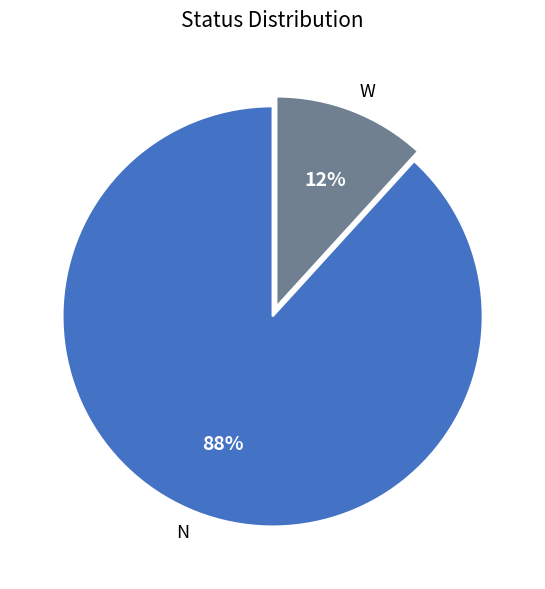

To the nearest percent, what portion does N represent?

88%